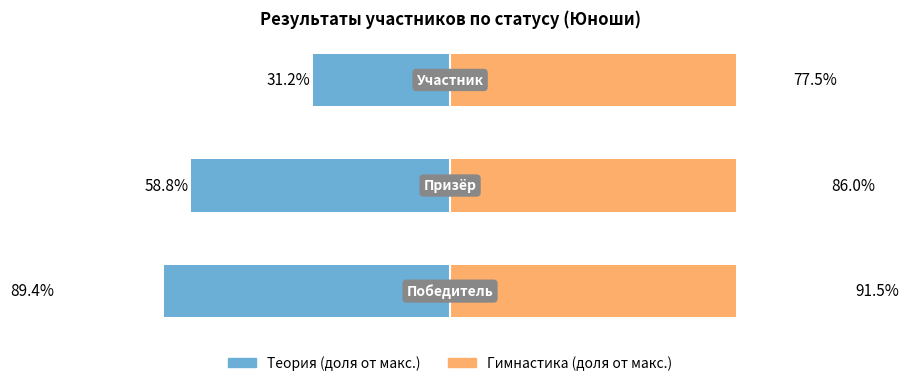

At which label is Теория (доля от макс.) closest to -60?

1